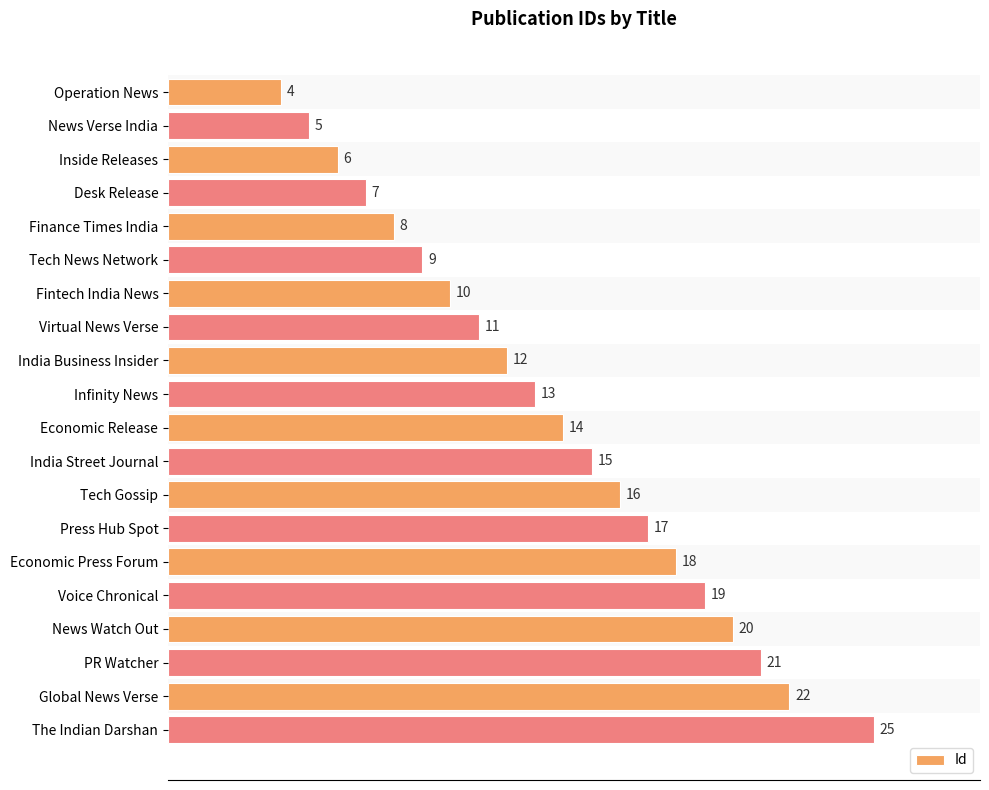

List the labels in order of value, smallest first.

Operation News, News Verse India, Inside Releases, Desk Release, Finance Times India, Tech News Network, Fintech India News, Virtual News Verse, India Business Insider, Infinity News, Economic Release, India Street Journal, Tech Gossip, Press Hub Spot, Economic Press Forum, Voice Chronical, News Watch Out, PR Watcher, Global News Verse, The Indian Darshan